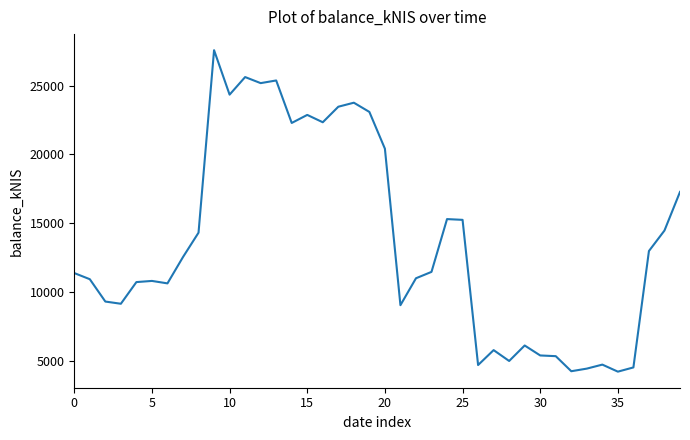

What is the greatest value displayed?

27574.4